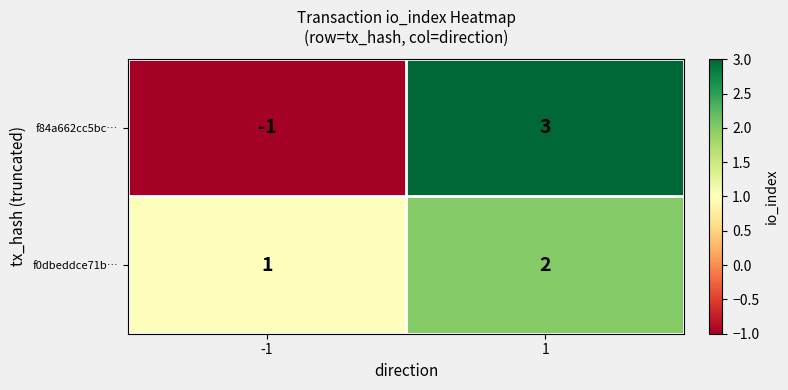

List the series in order of their peak value, lowest first.

f0dbeddce71b…, f84a662cc5bc…